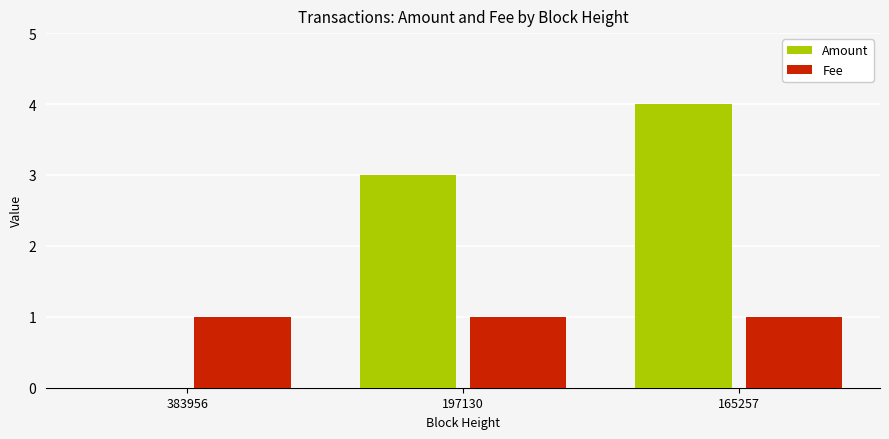

What value does the Amount series have at 197130?

3